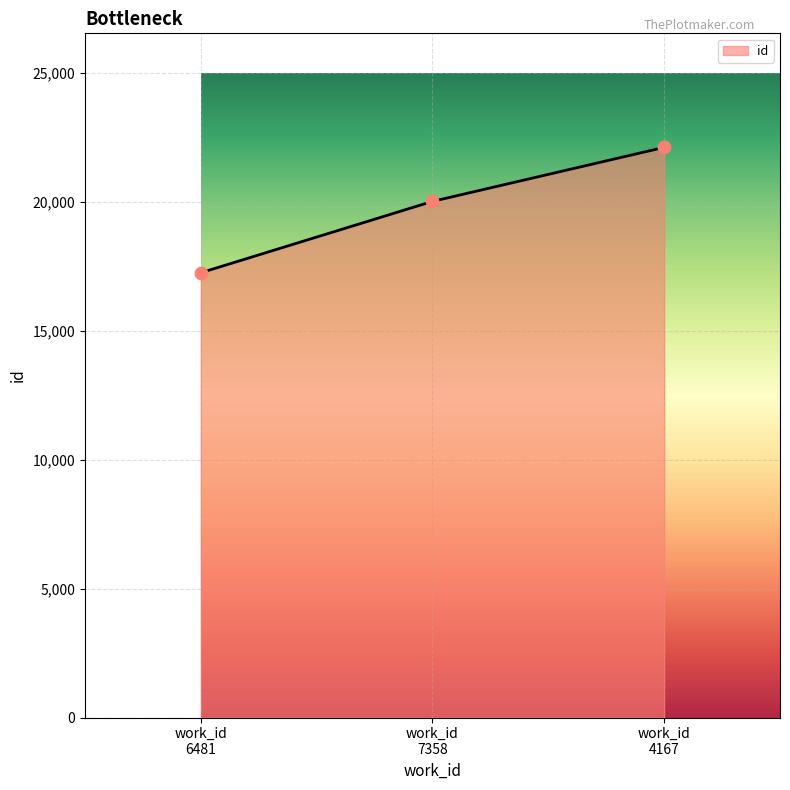

What is the average value?

19789